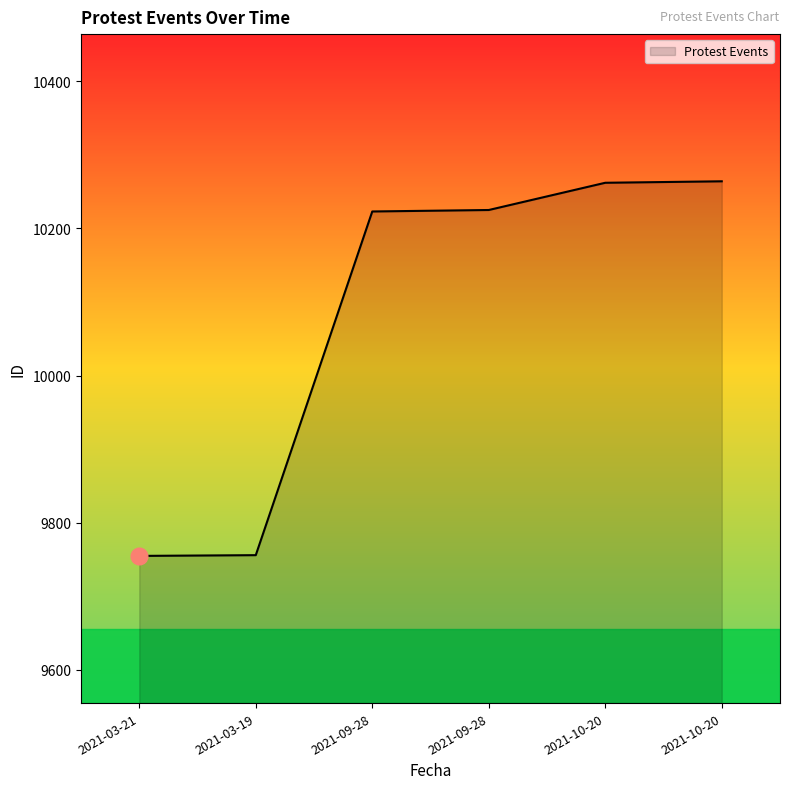

Reading left to right, transcribe all the data shown in this chart.

9755	9756	10223	10225	10262	10264